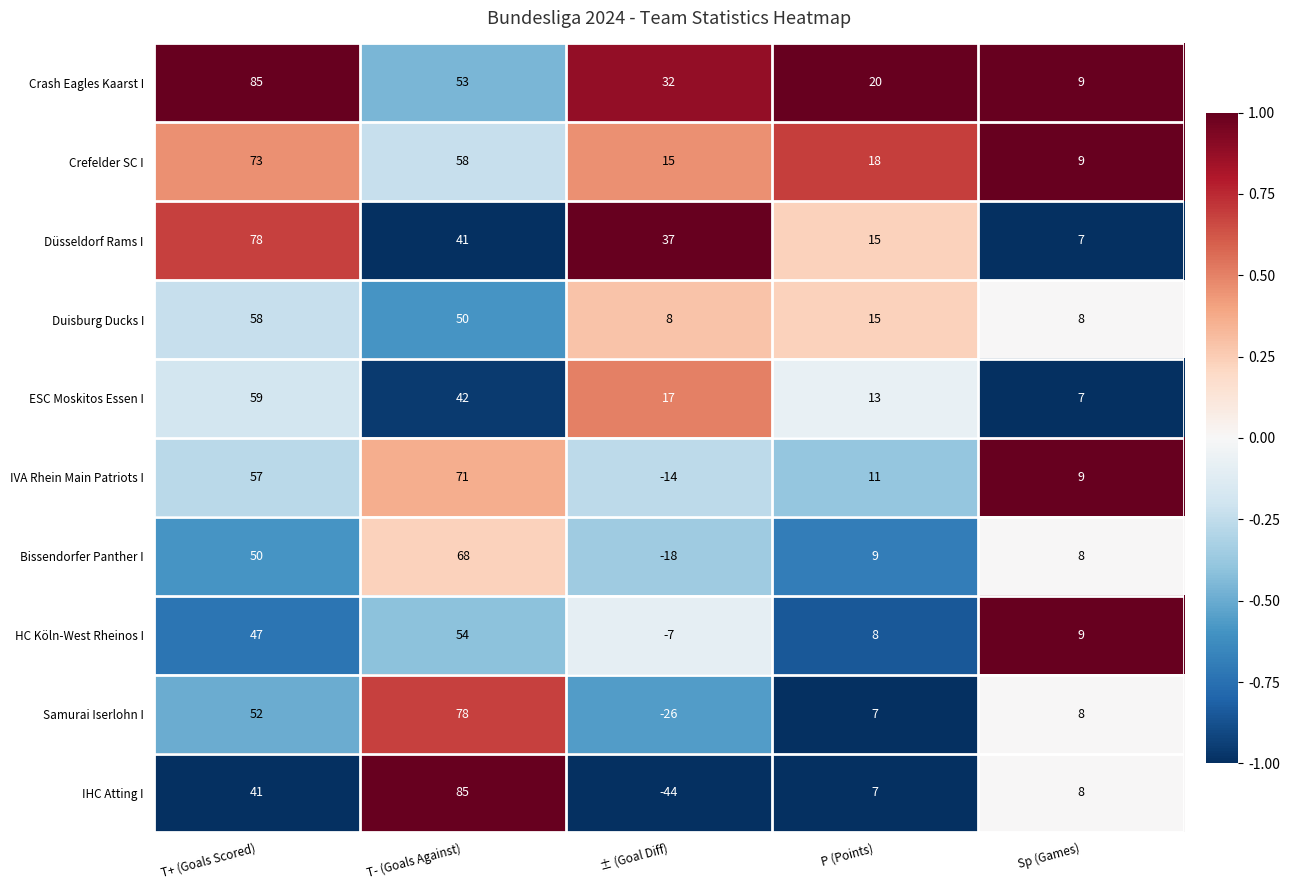

Is the value of Crefelder SC I at P (Points) greater than the value of ESC Moskitos Essen I at T- (Goals Against)?

No